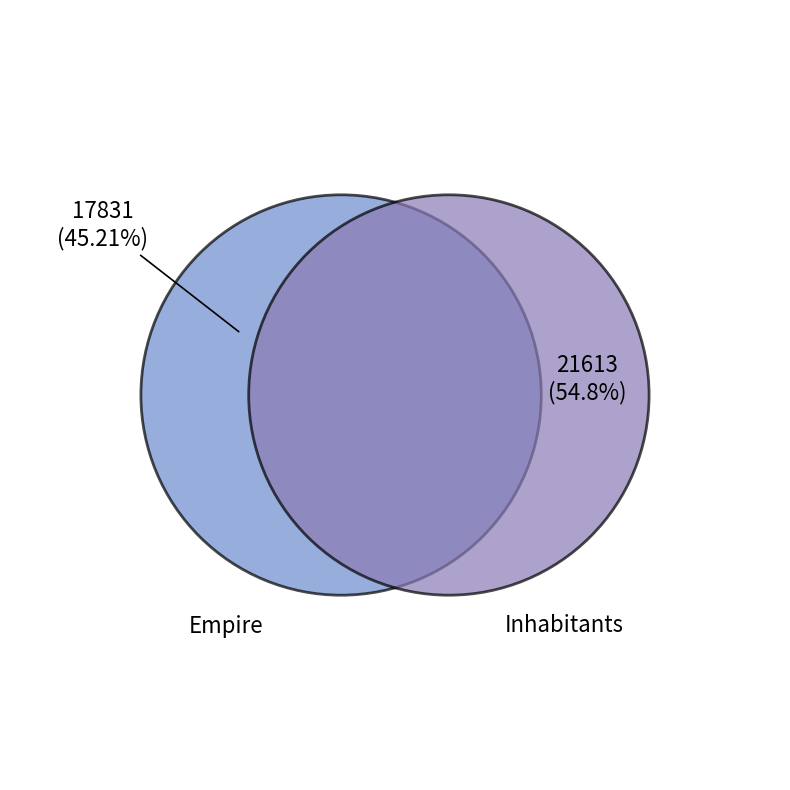

Is there any slice that represents more than half of the pie?

Yes